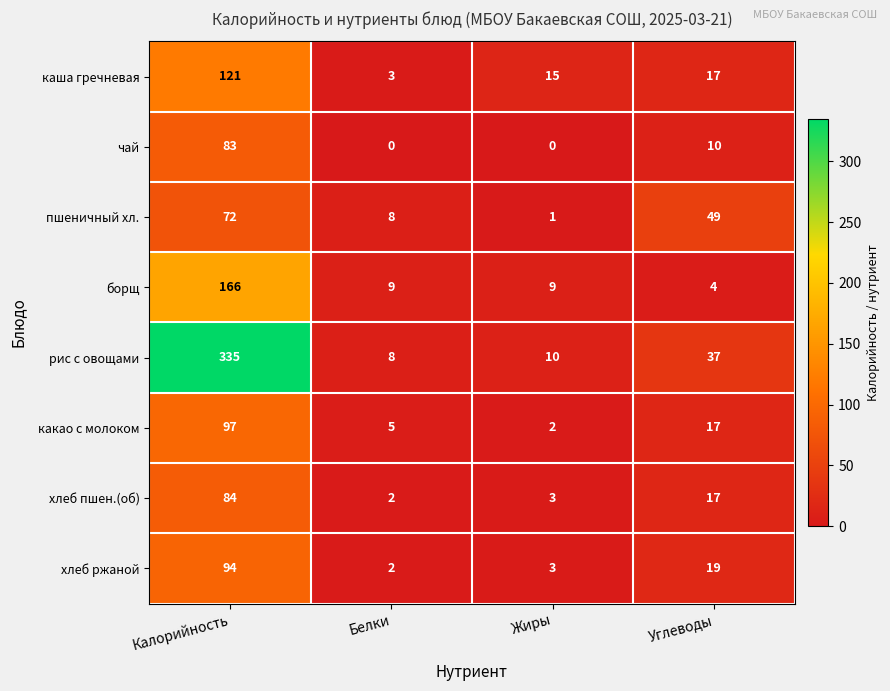

Which series has the widest spread of values?

рис с овощами